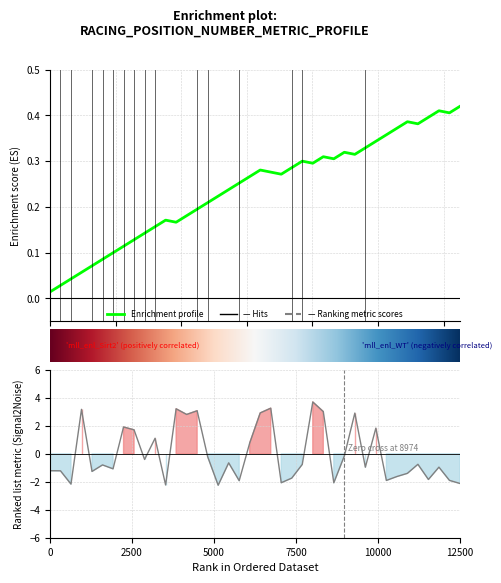

What is the difference between the maximum and minimum values in the position series?

0.4